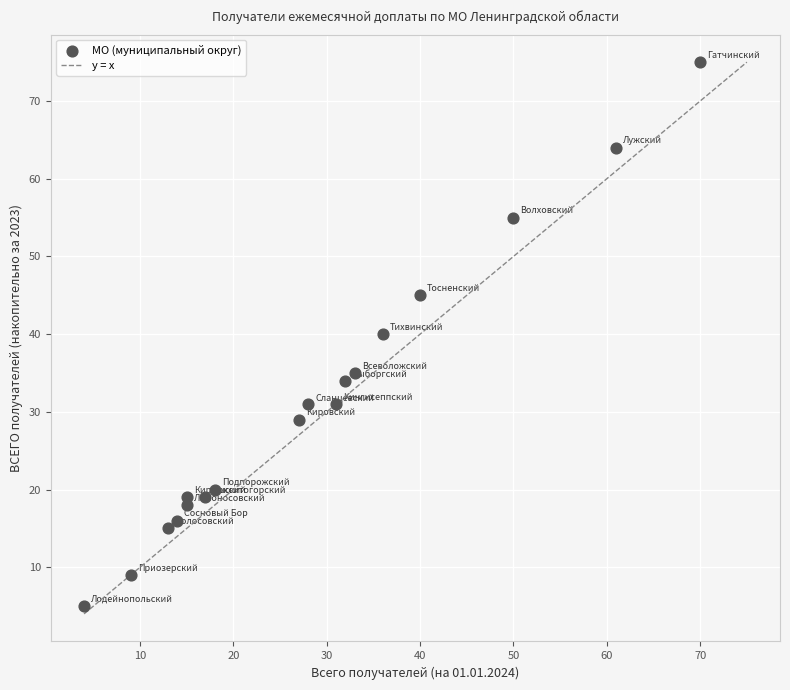

What is the range of X values (max minus min)?

66